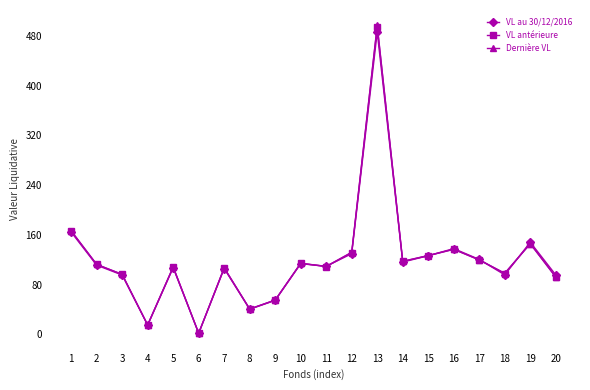

In VL antérieure, how many points are higher than both neighbors (excluding endpoints)?

6